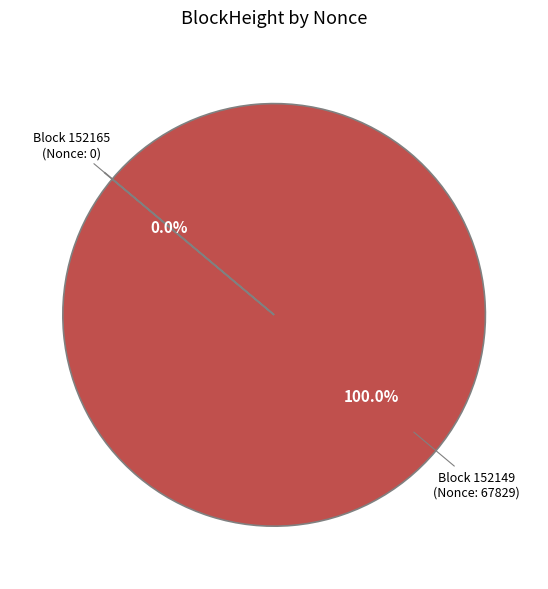

True or false: 152165 accounts for 1% of the total.

False